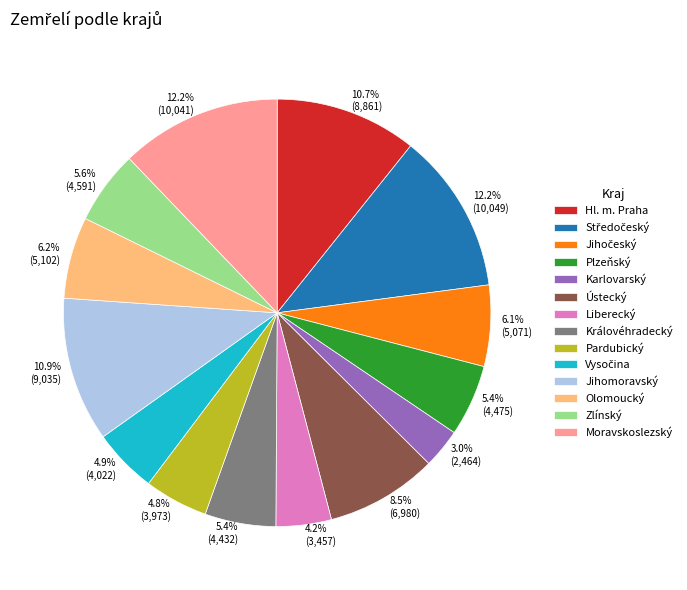

True or false: Karlovarský accounts for 3% of the total.

True